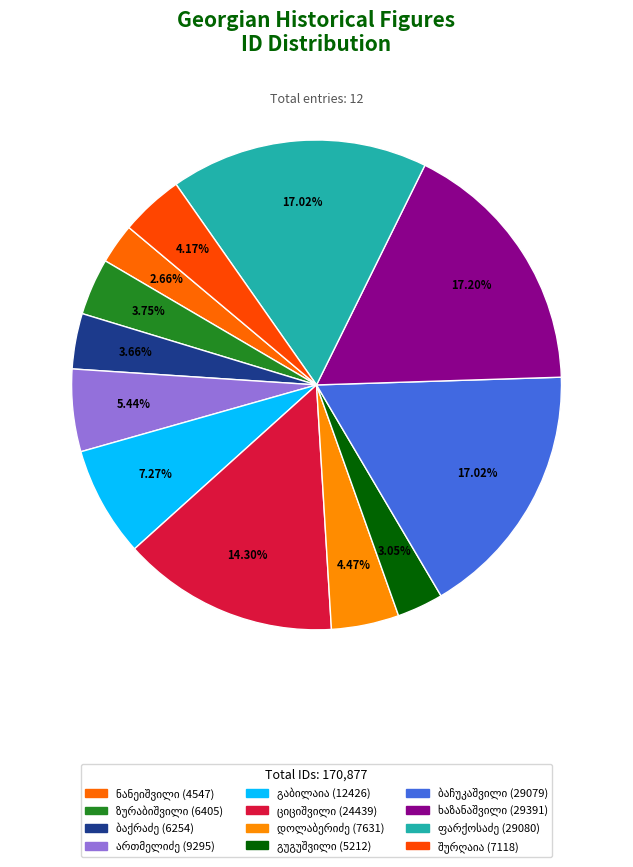

Which slice is the smallest?

გიორგი თეიმურაზის ძე ნანეიშვილი